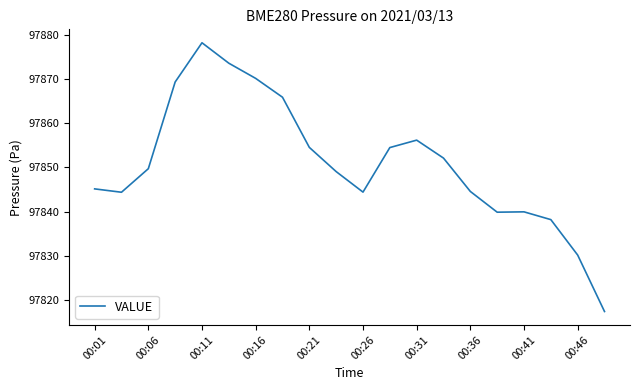

What is the smallest value displayed?

97817.4